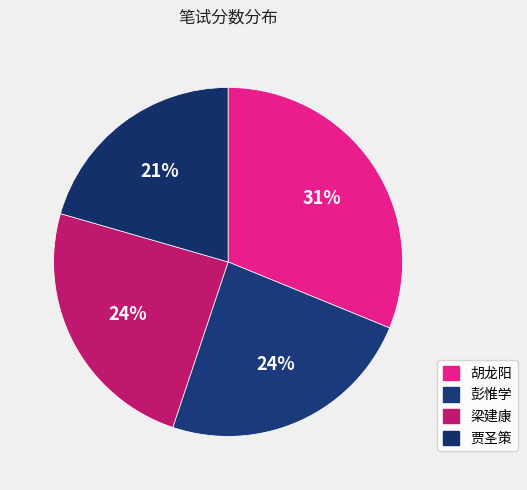

Does any single category account for the majority?

No